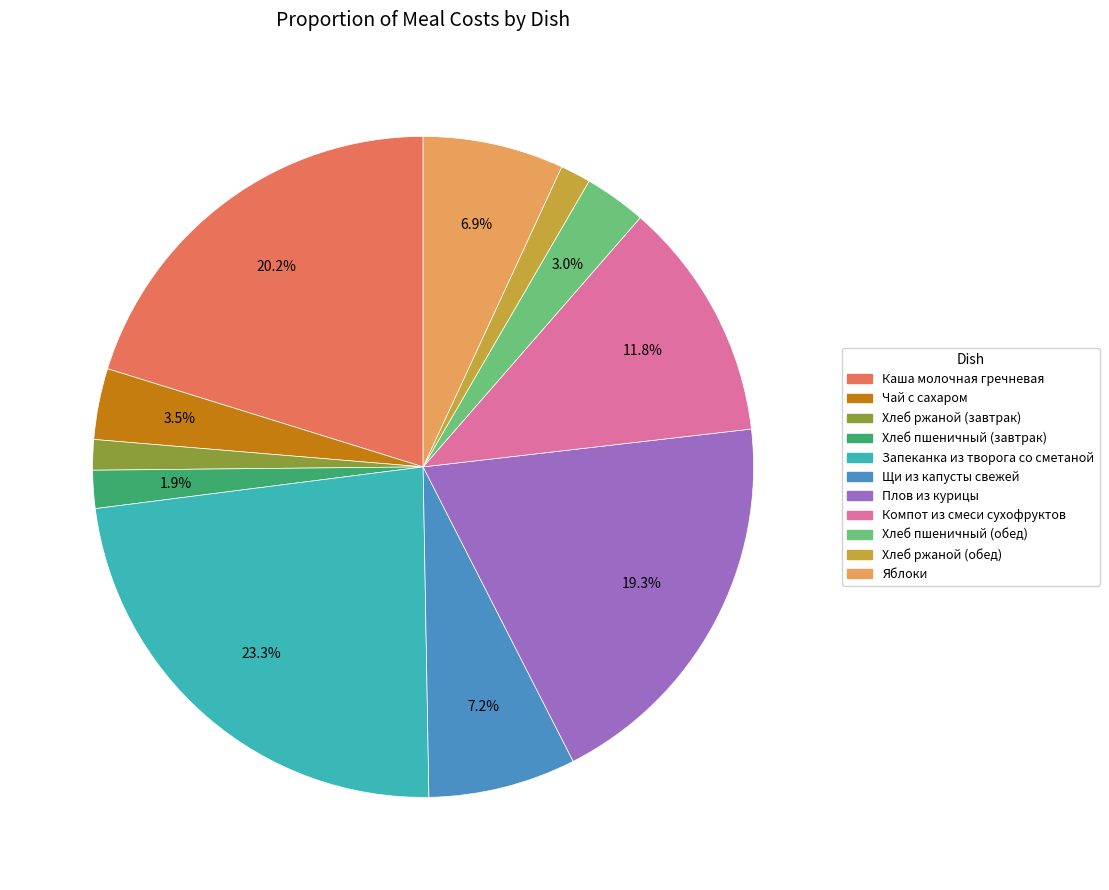

How many slices are in this pie chart?

11